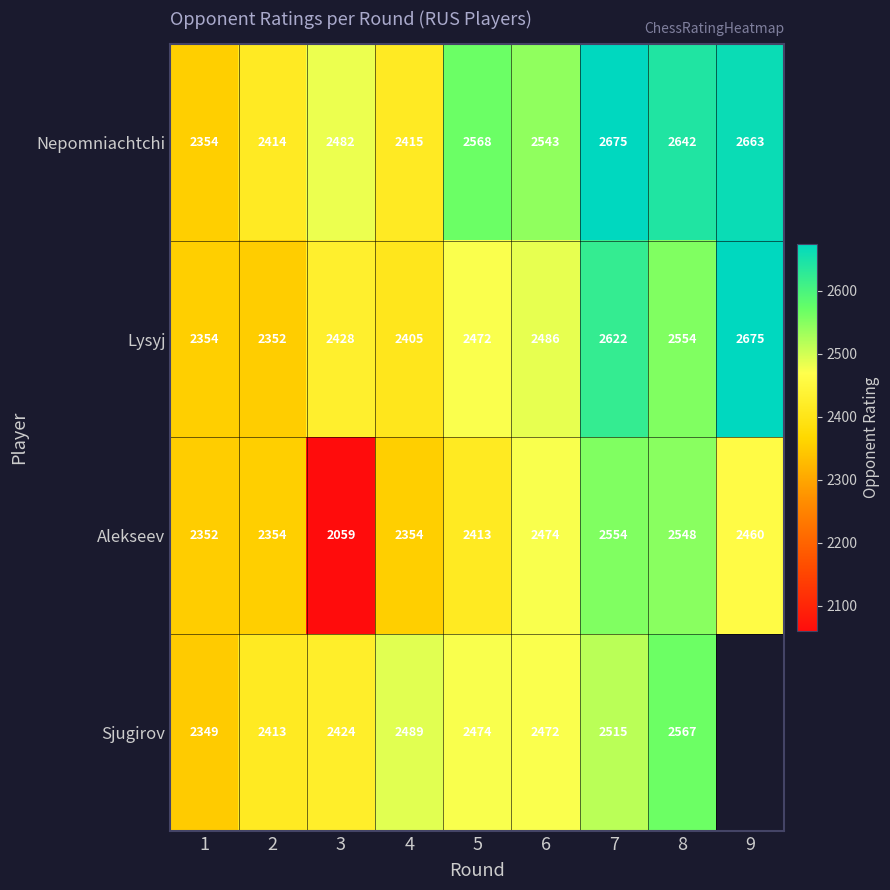

Is it true that Sjugirov equals 2424 at 3?

True